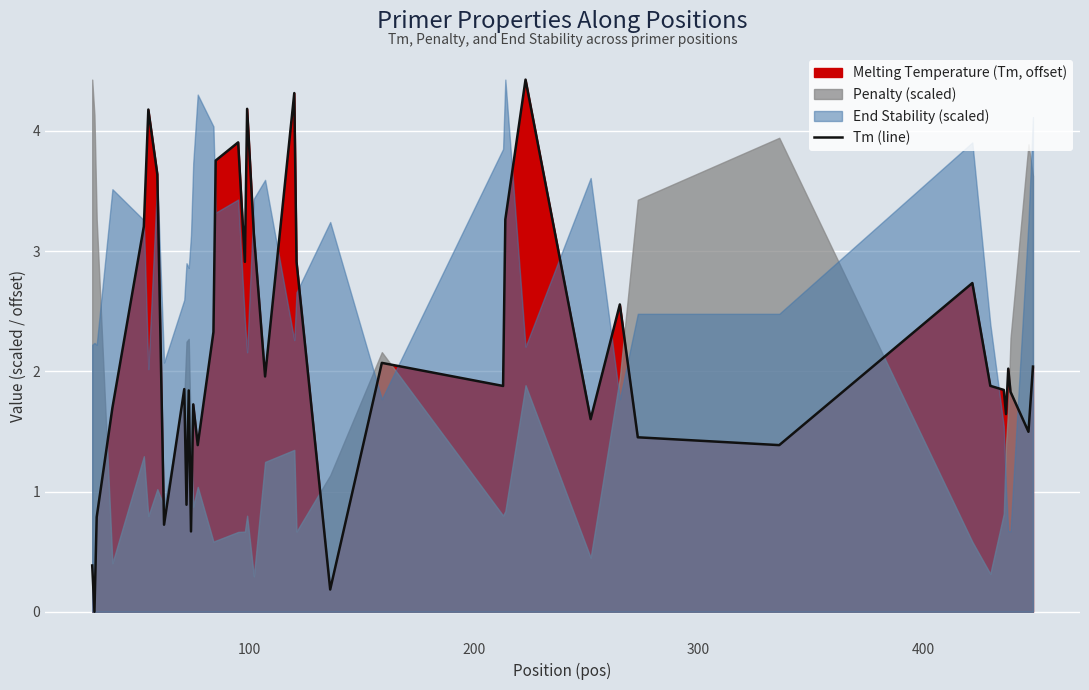

What is the maximum value for Tm (line)?

4.4